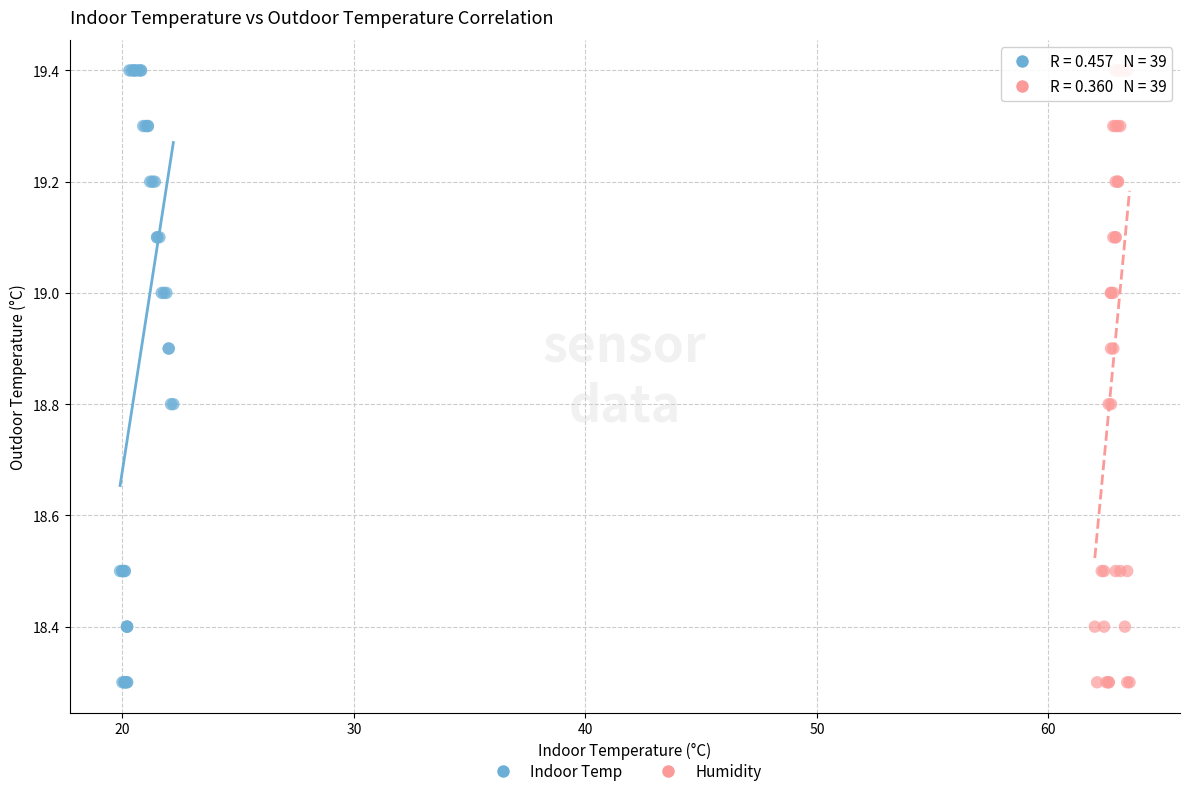

What are all the series names shown in the legend?

Indoor Temp, Humidity